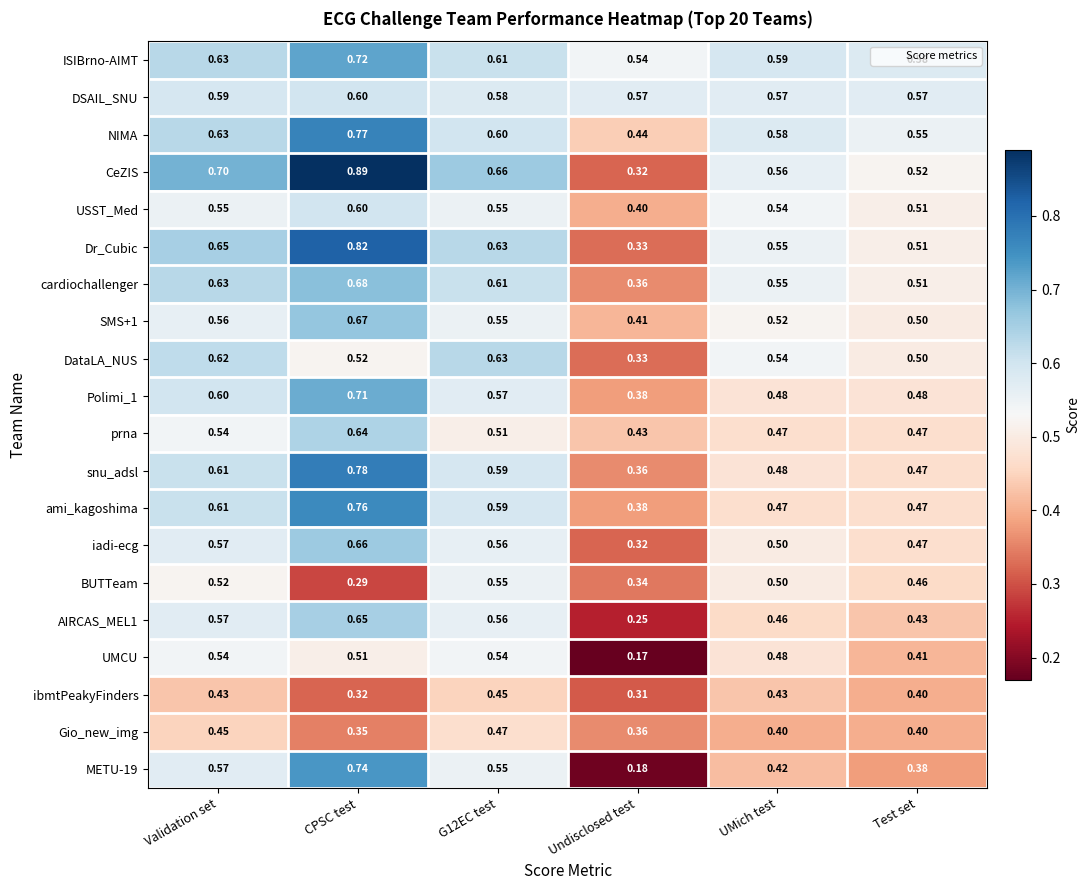

What is the total value across all series at G12EC test?

11.4